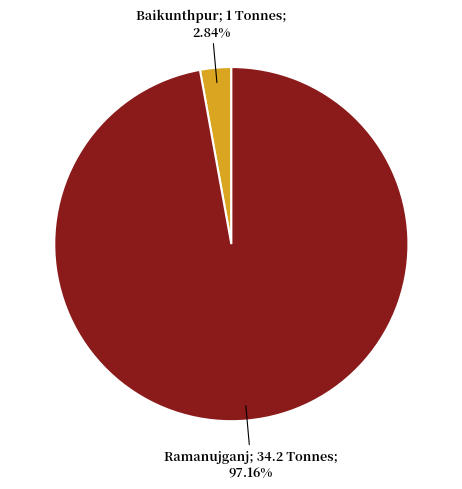

Approximately how many times larger is the value at Ramanujganj compared to Baikunthpur?

34.2